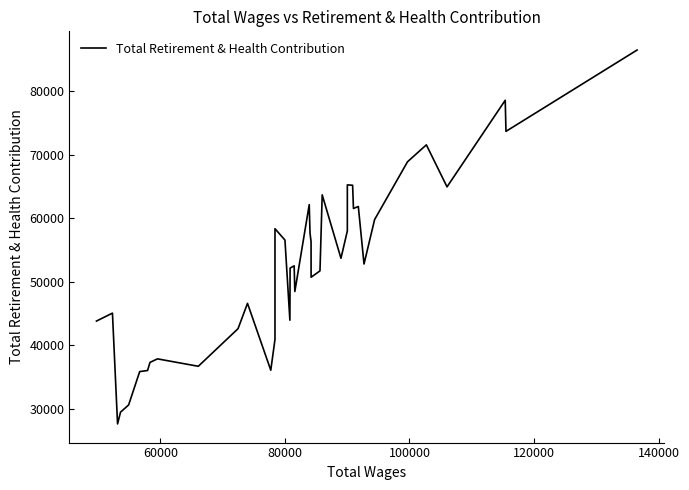

How many lines are shown in the chart?

1